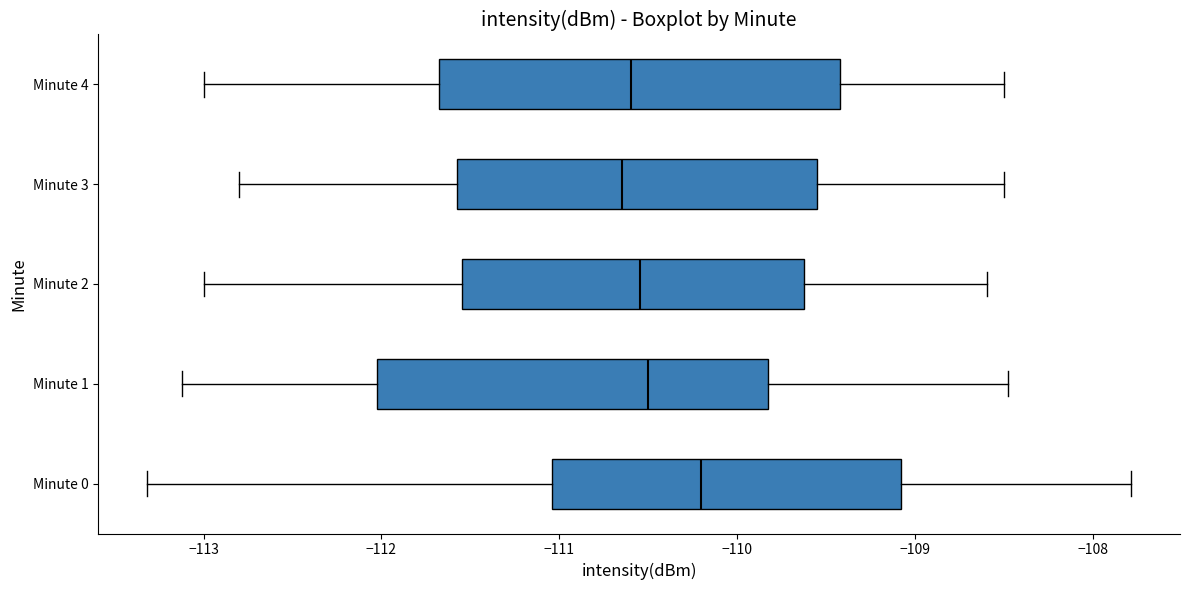

Where does the right whisker of the box for Minute 4 end on the x-axis? The values are not printed on the chart, so give them approximately, as read against the axis.

-108.5